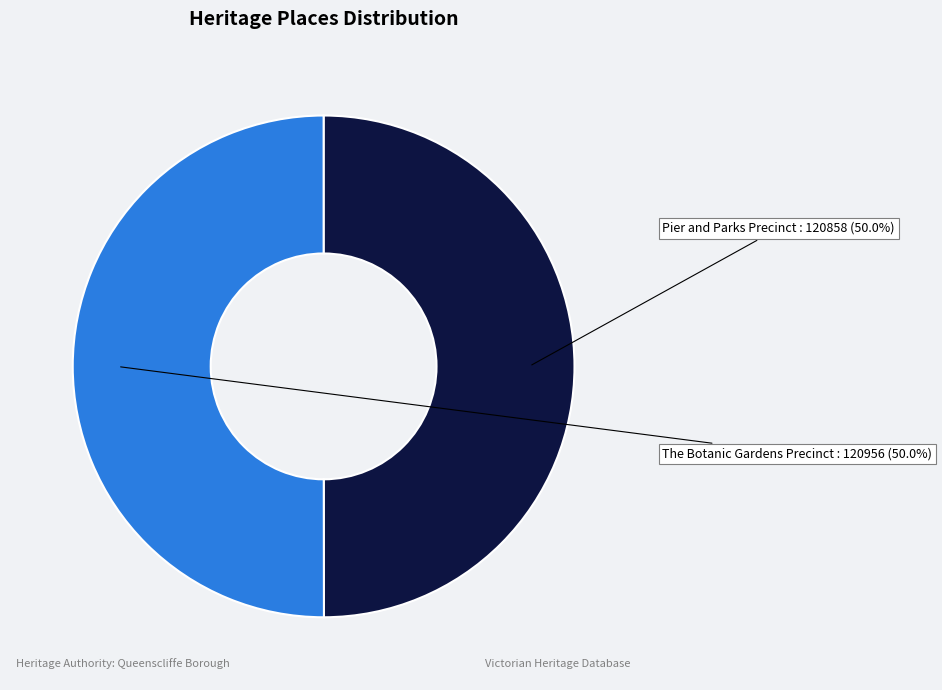

To the nearest percent, what portion does Pier and Parks Precinct represent?

50%